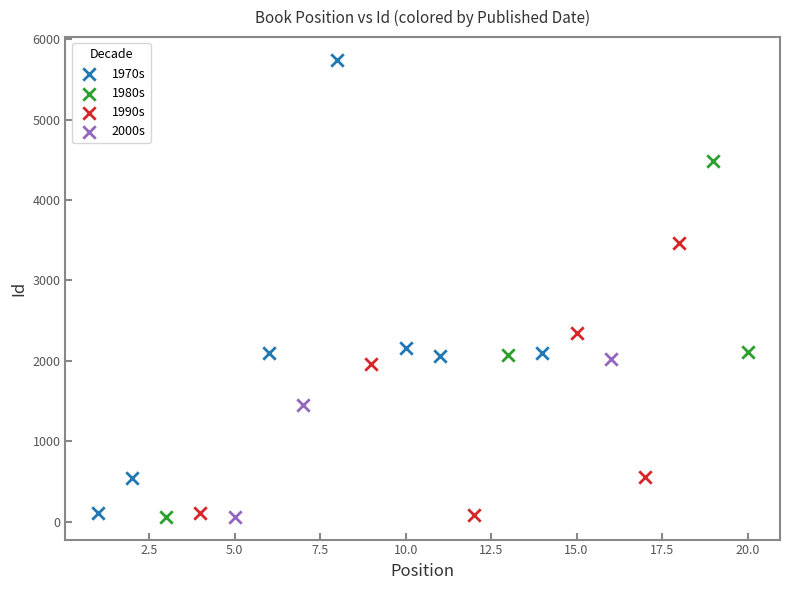

Which series reaches the maximum Y coordinate?

1970s